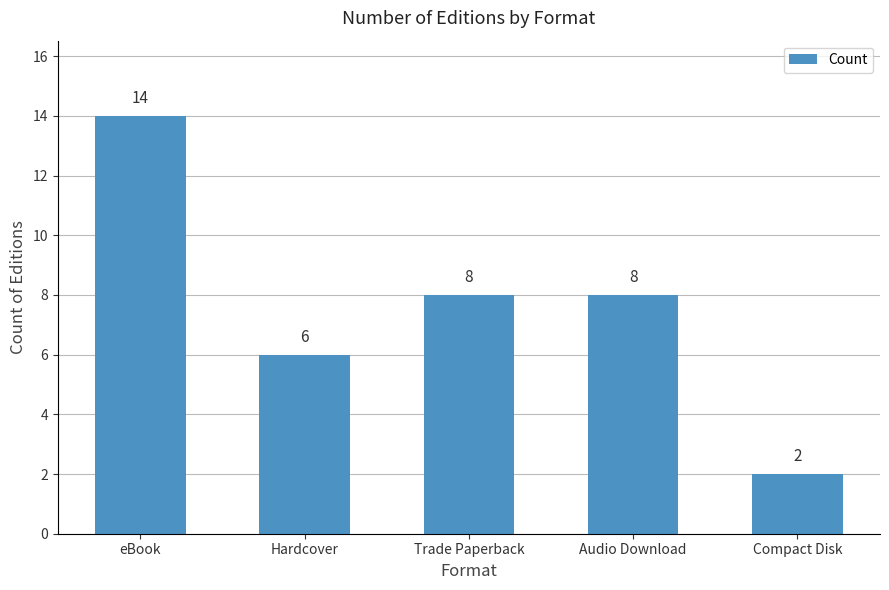

Count the values in the range 6 to 8.

3